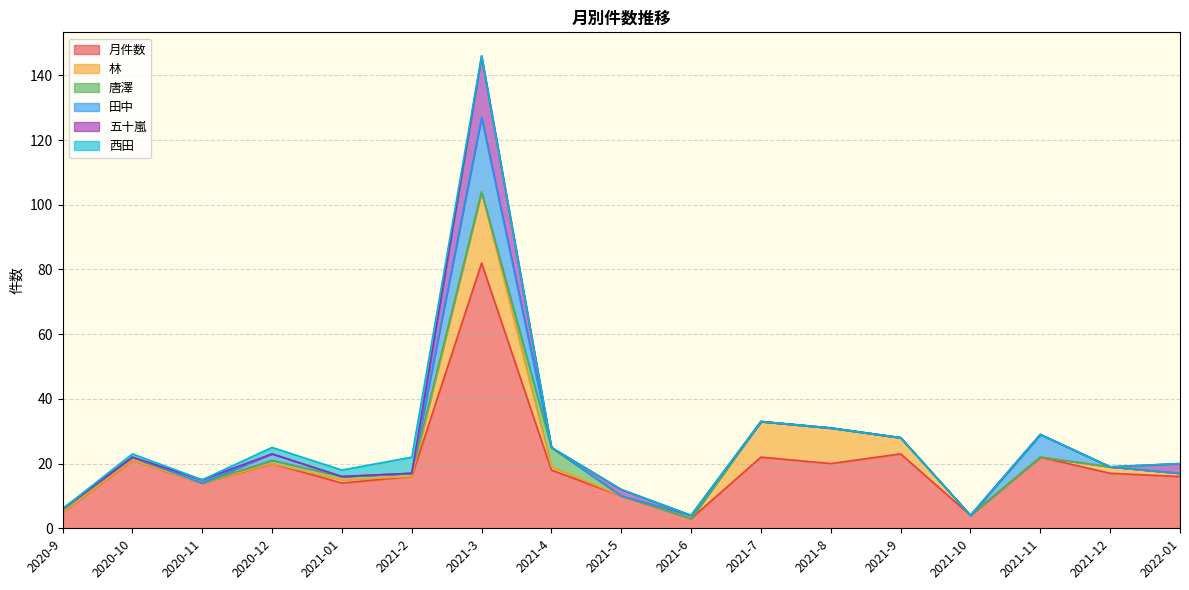

Which has a higher value, 2021-8 or 2022-01?

2021-8